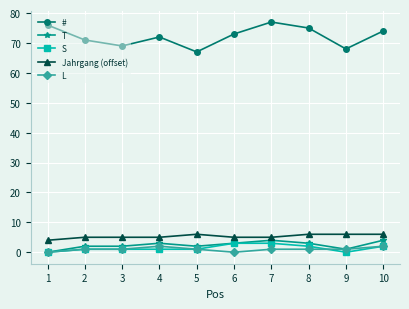

The L series shows 2 at 4. True or false?

True